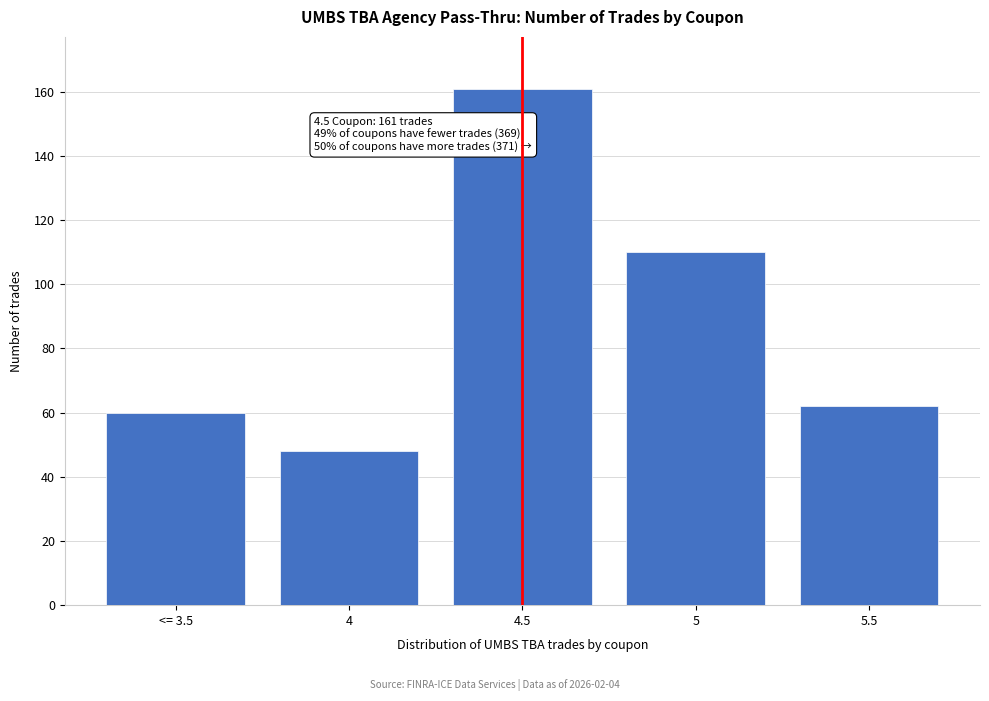

Reading right to left, transcribe all the data shown in this chart.

62	110	161	48	60